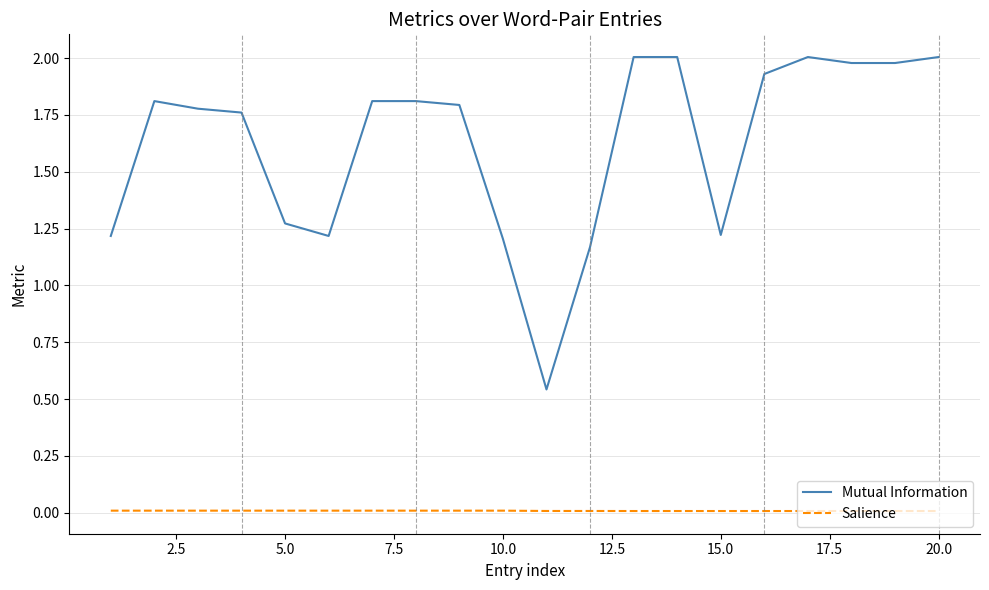

What is the maximum value shown in the chart?

2.0